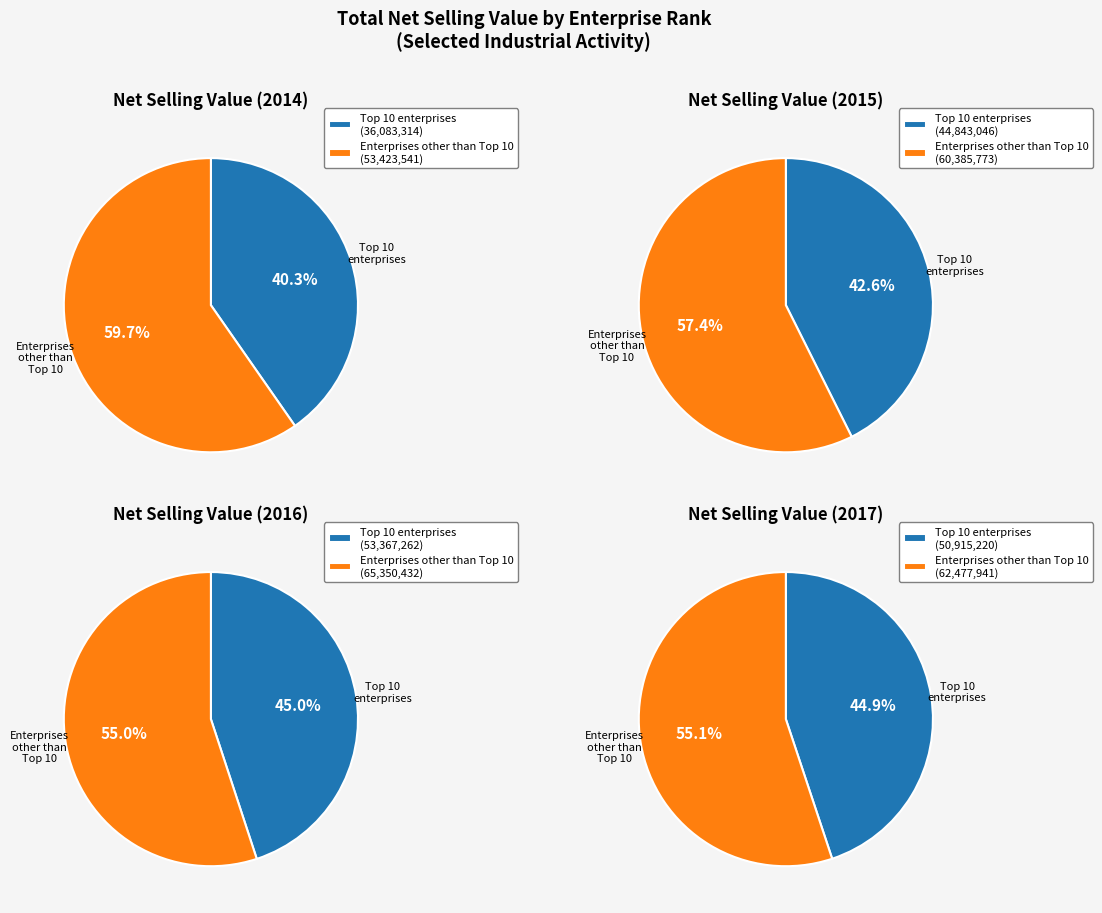

Which slice is the largest?

2016